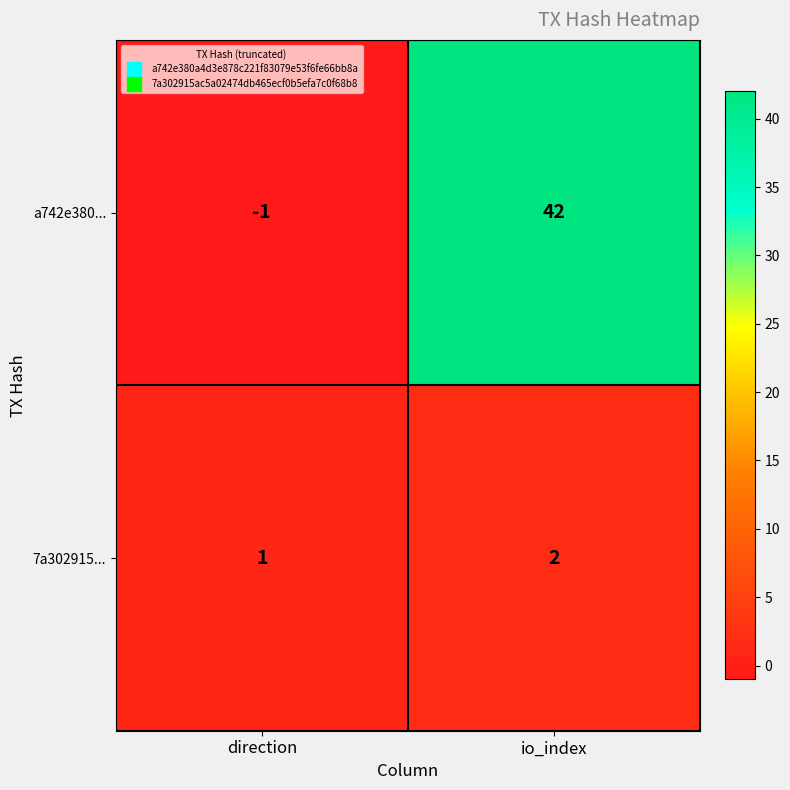

Is it true that a742e380... equals 0 at direction?

False